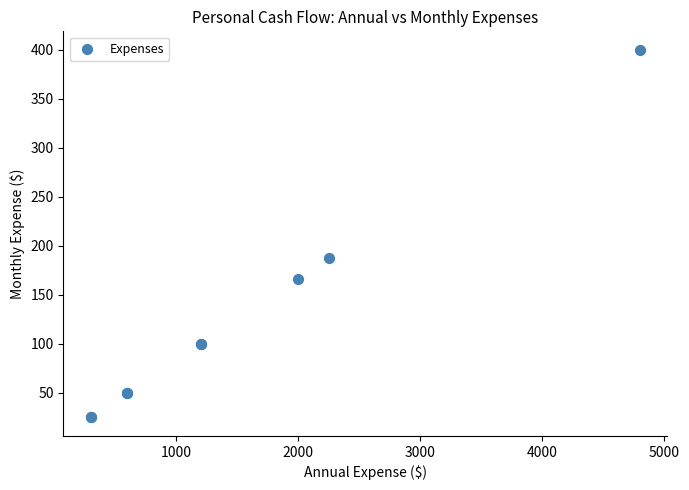

What Y value in the scatter plot is closest to 212?

187.5